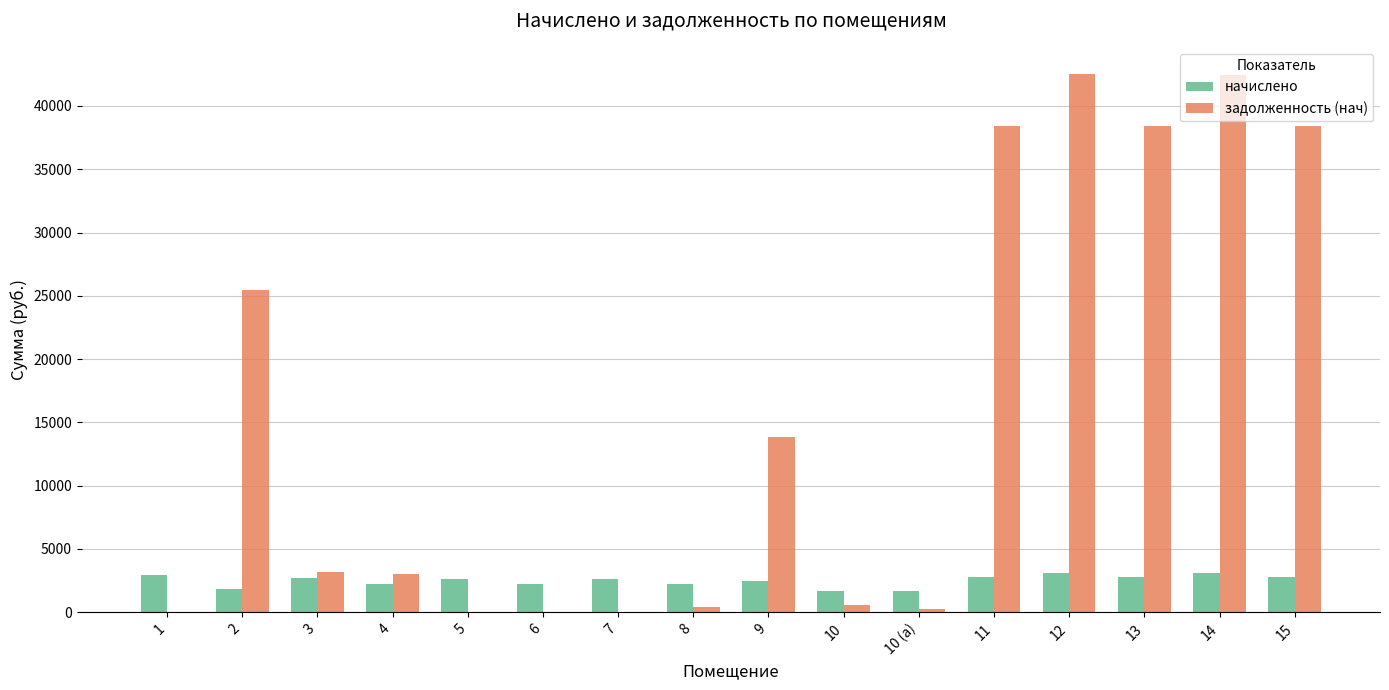

Between 4 and 13, which series saw the biggest shift?

задолженность (нач)